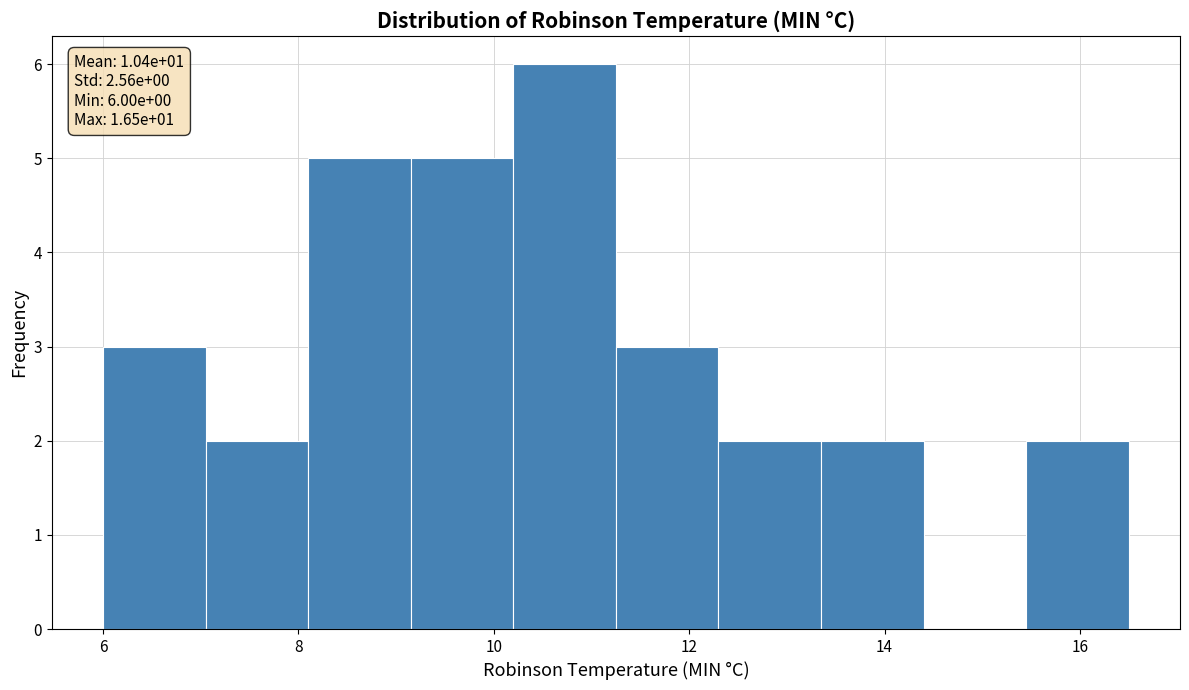

Over which range of the x-axis is the bar tallest?

10.20 to 11.25